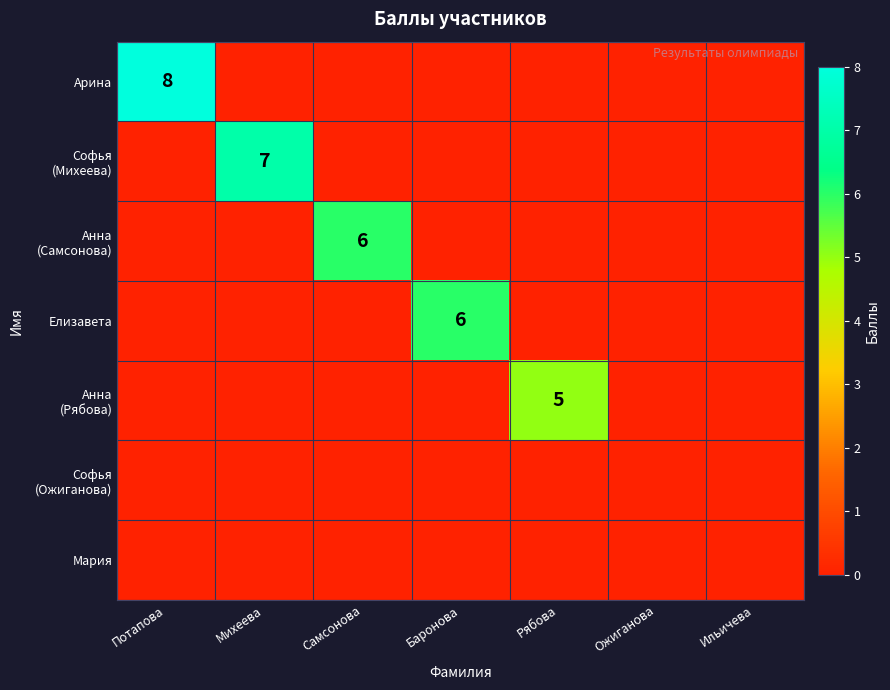

How many distinct data groups are displayed?

7